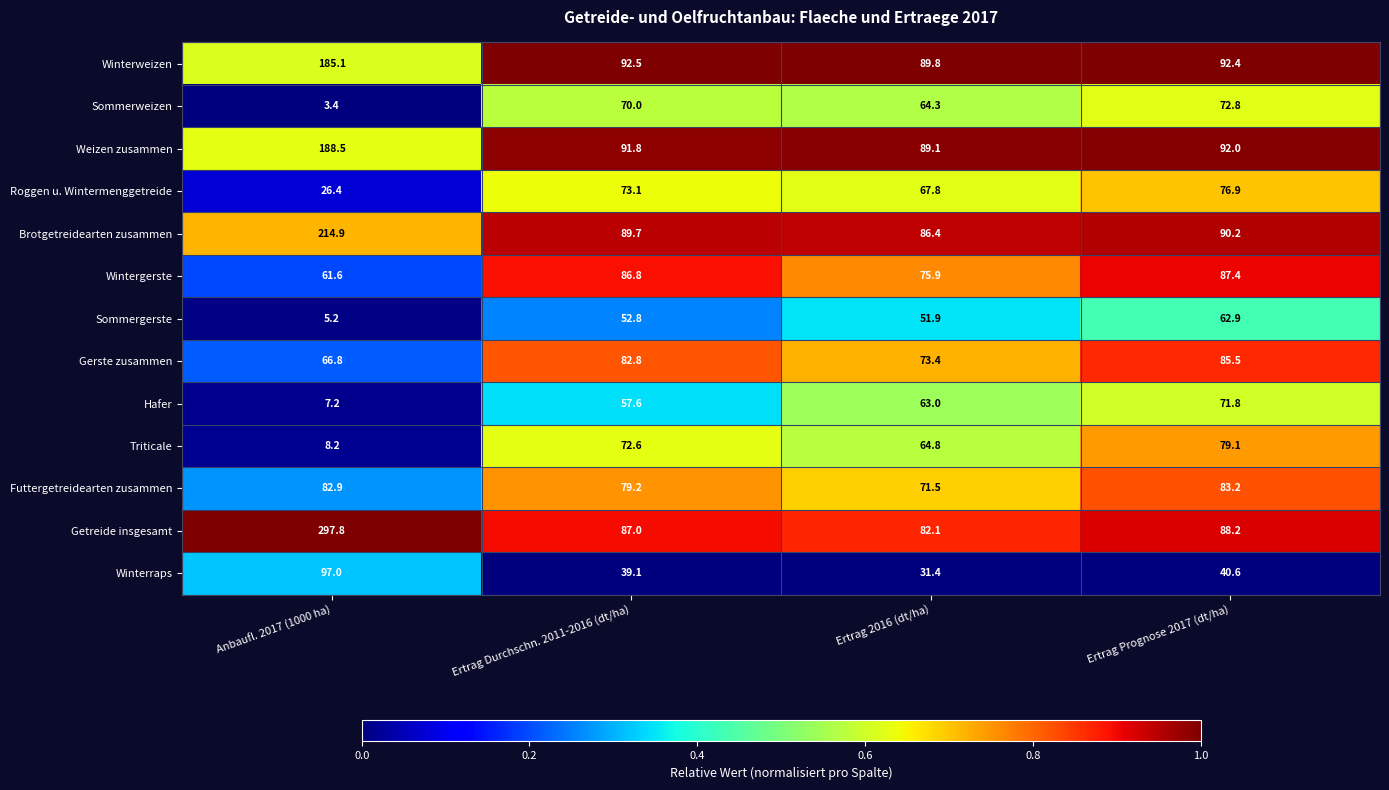

What is the approximate value of Winterraps at Ertrag Durchschn. 2011-2016 (dt/ha)?

39.1